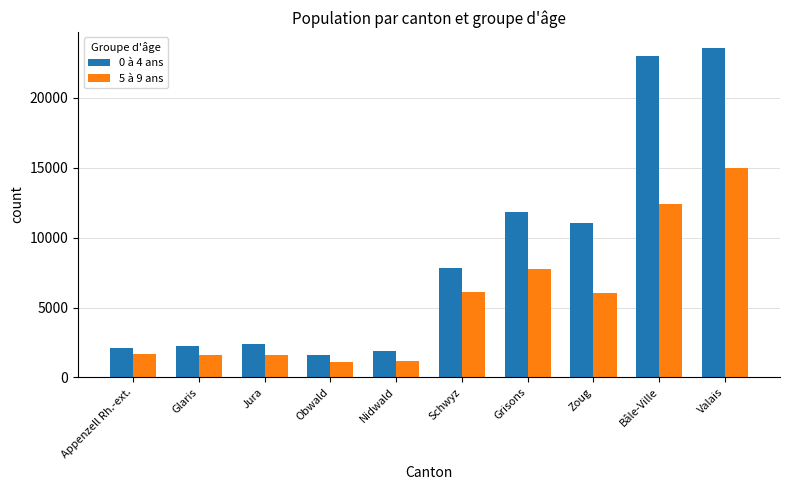

Which series has the largest range (max minus min)?

0 à 4 ans